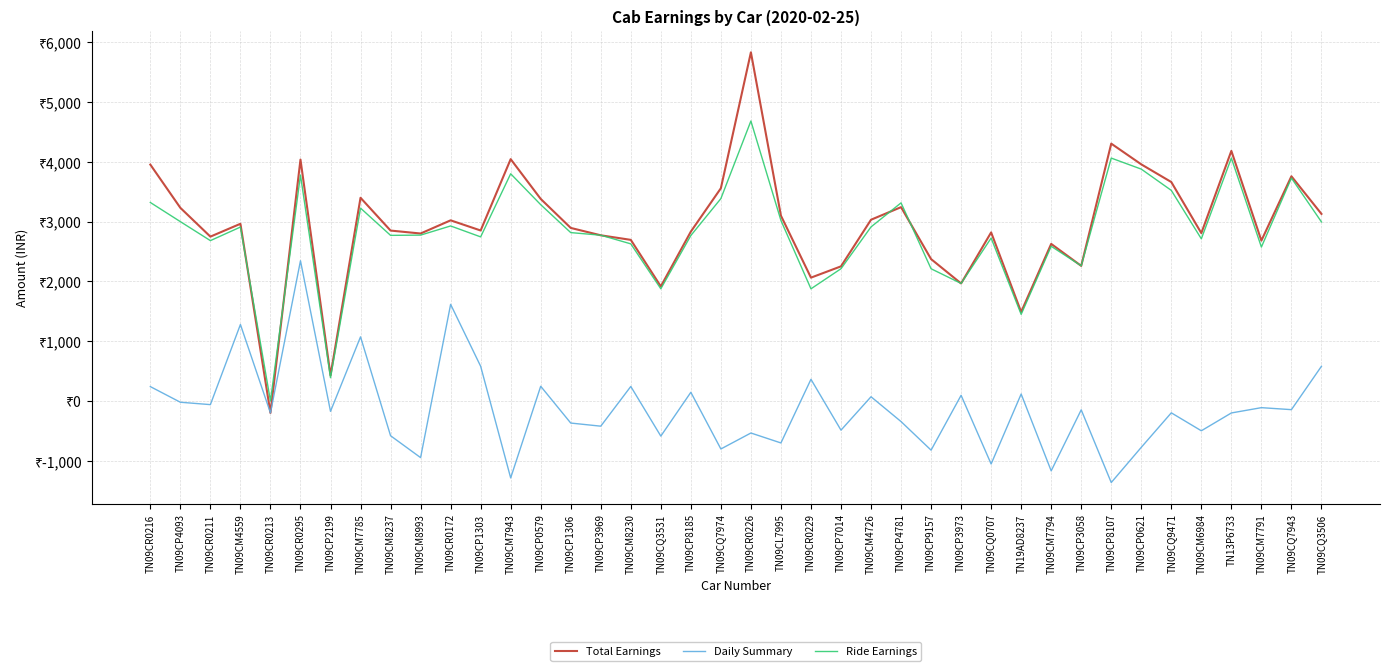

The Daily Summary series shows 48.5 at TN09CM4726. True or false?

False